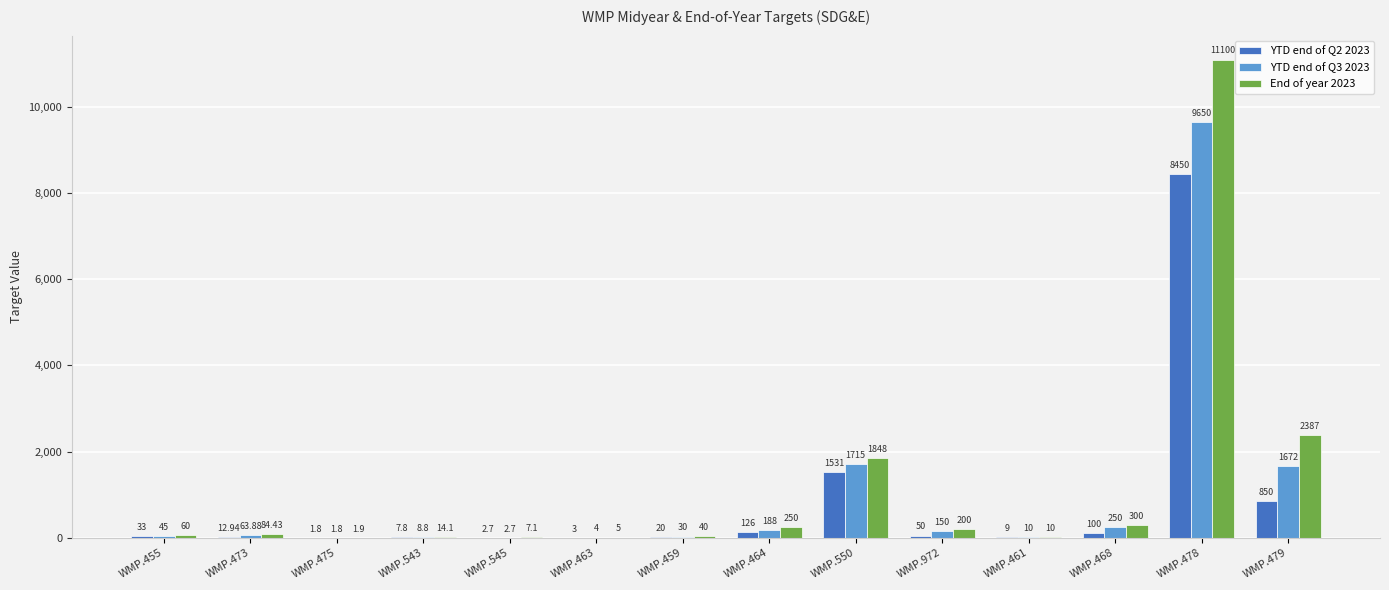

What is the difference between the YTD end of Q3 2023 values at WMP.475 and WMP.473?

62.1